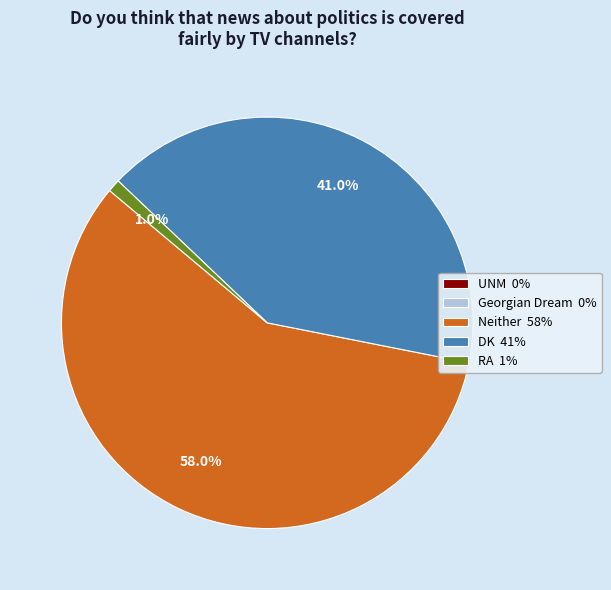

Is there any slice that represents more than half of the pie?

Yes